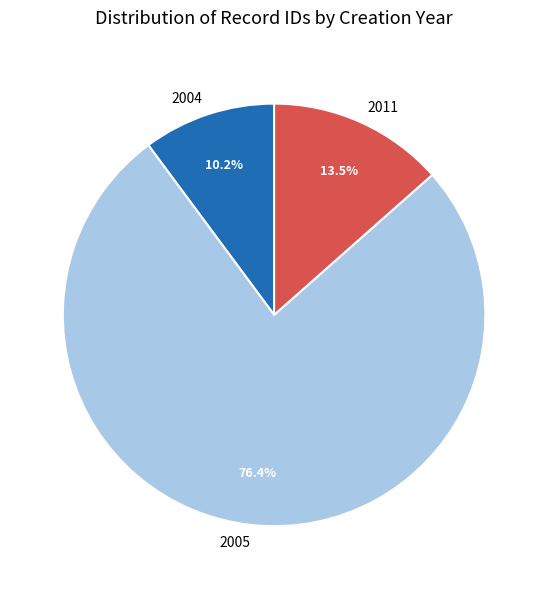

Is there a majority slice in this chart?

Yes